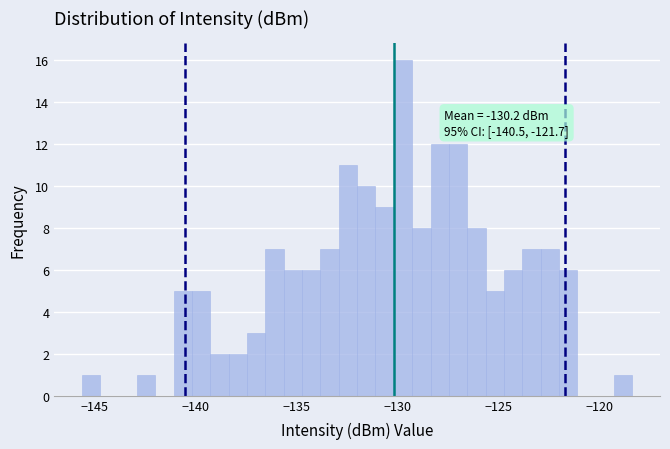

Around what value on the x-axis is the tallest bar? Give the approximate position of its centre, as read against the axis.

-129.5